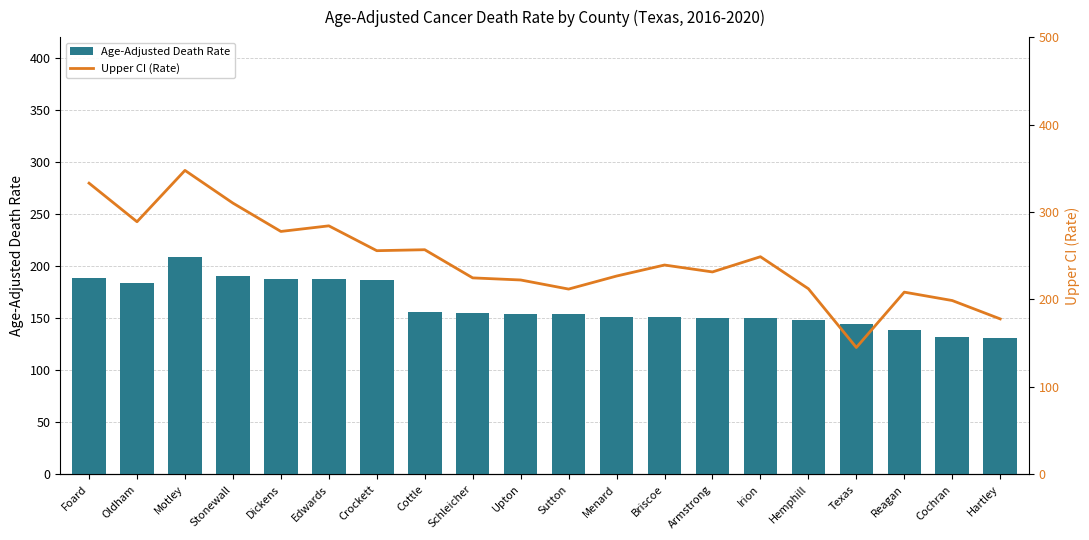

What is the total value across all series at Briscoe?

390.3